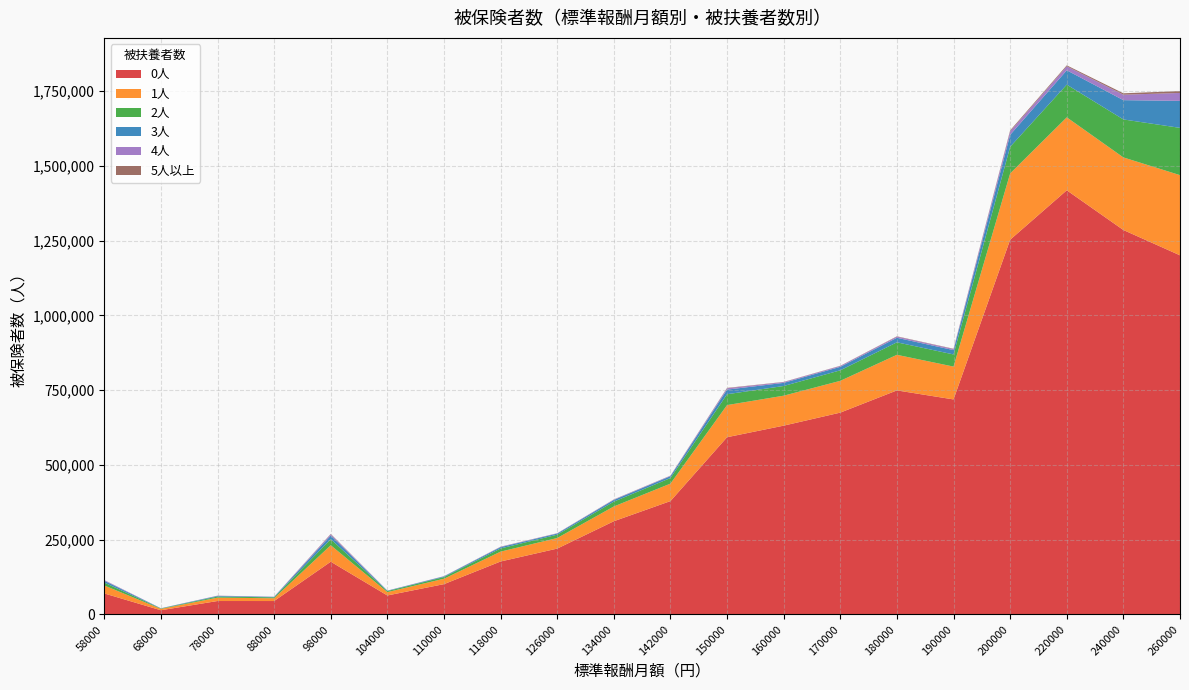

Reading left to right, what are all the values shown in this chart?

0人: 70370	14159	45035	44991	176430	63568	101461	177175	220258	311739	379030	592555	631218	674763	749025	718850	1252690	1417881	1285141	1200539
1人: 26638	4614	11259	9252	55086	11305	18026	32942	35357	49371	58388	107396	100150	106293	118954	109800	221543	243907	242629	268028
2人: 9693	1209	3734	3075	20249	3373	5717	10597	11155	16100	18751	36310	32390	35144	41771	40561	89057	109288	126942	157992
3人: 6201	668	2068	1463	12110	1271	2154	4408	3780	5673	6111	15395	10418	11650	15108	14504	39950	47956	64503	90280
4人: 2099	203	644	455	4260	309	583	1234	869	1385	1490	4539	2587	2741	3925	3620	11821	13198	18290	26382
5人以上: 128	57	200	145	1220	97	181	371	257	399	373	1203	654	717	1053	951	3154	3314	4629	6392